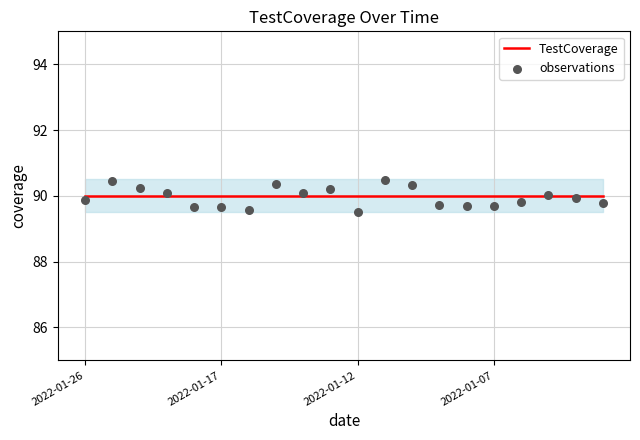

Which series has the largest total across all categories?

TestCoverage